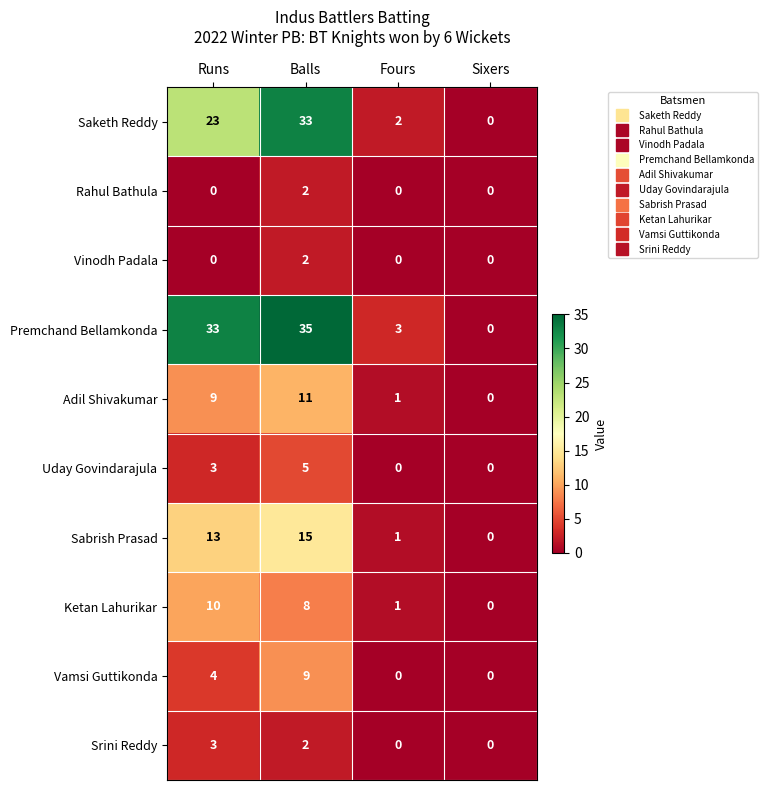

List the labels in order of Sabrish Prasad value, largest first.

Balls, Runs, Fours, Sixers